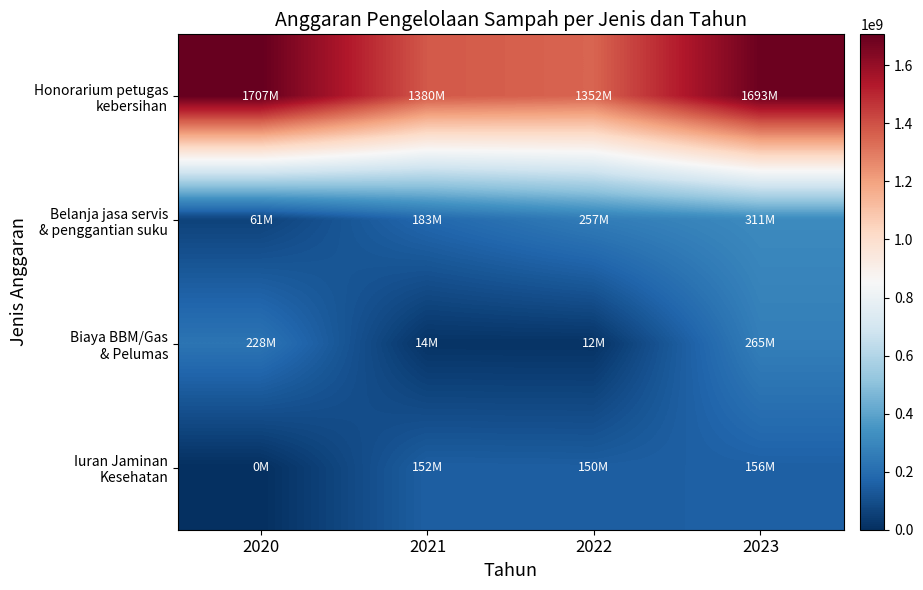

Which series changed the most between 2022 and 2023?

Honorarium petugas kebersihan